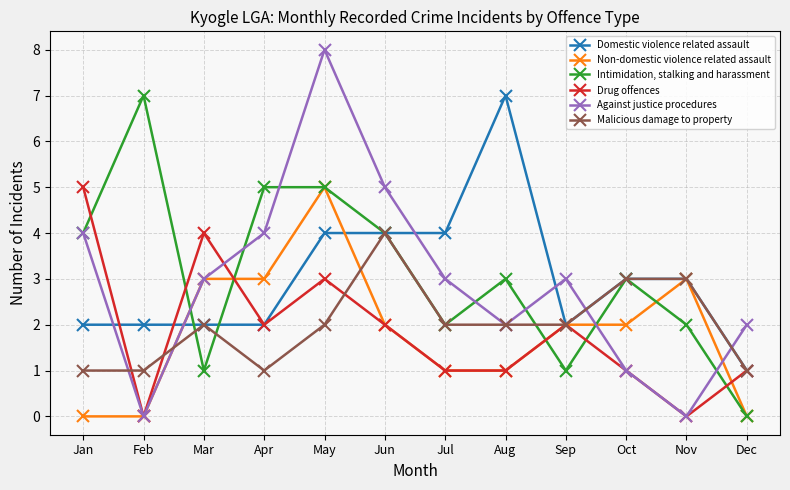

The value of Non-domestic violence related assault at Nov is 3. True or false?

True